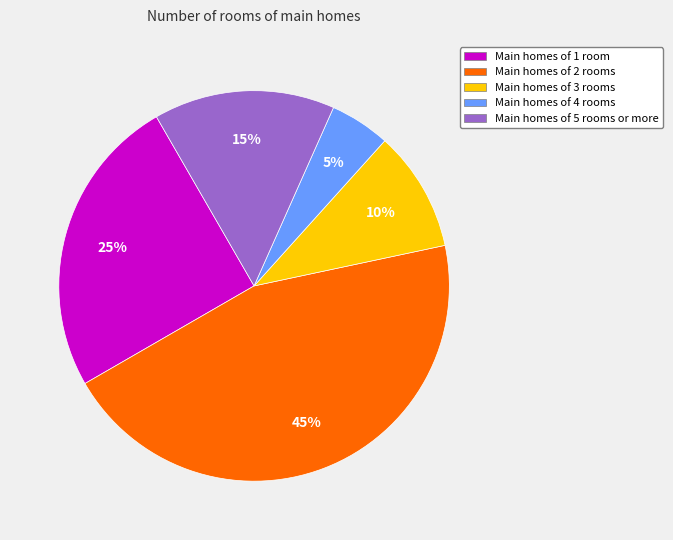

To the nearest percent, what percentage of the pie is Main homes of 4 rooms?

5%